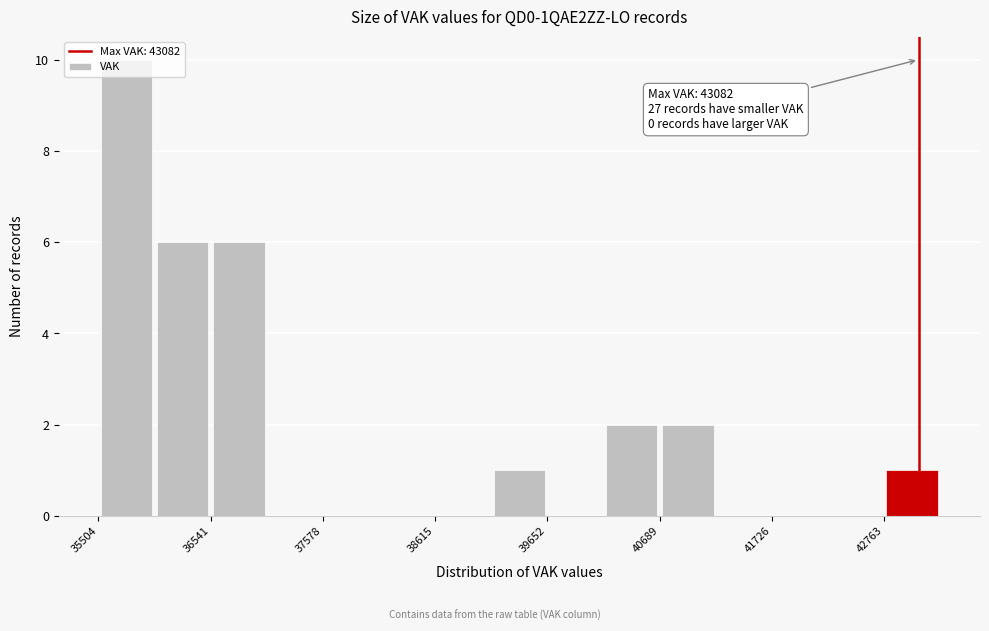

Around what value on the x-axis is the tallest bar? Give the approximate position of its centre, as read against the axis.

35800